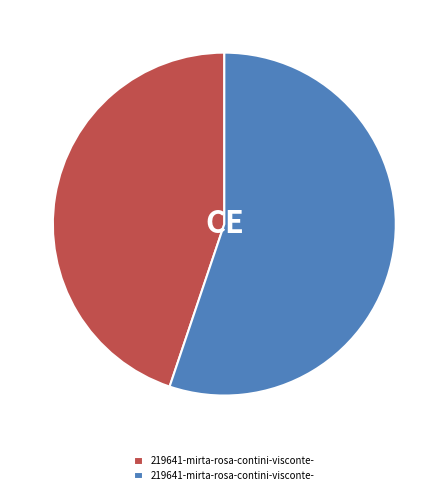

How many slices are in this pie chart?

2